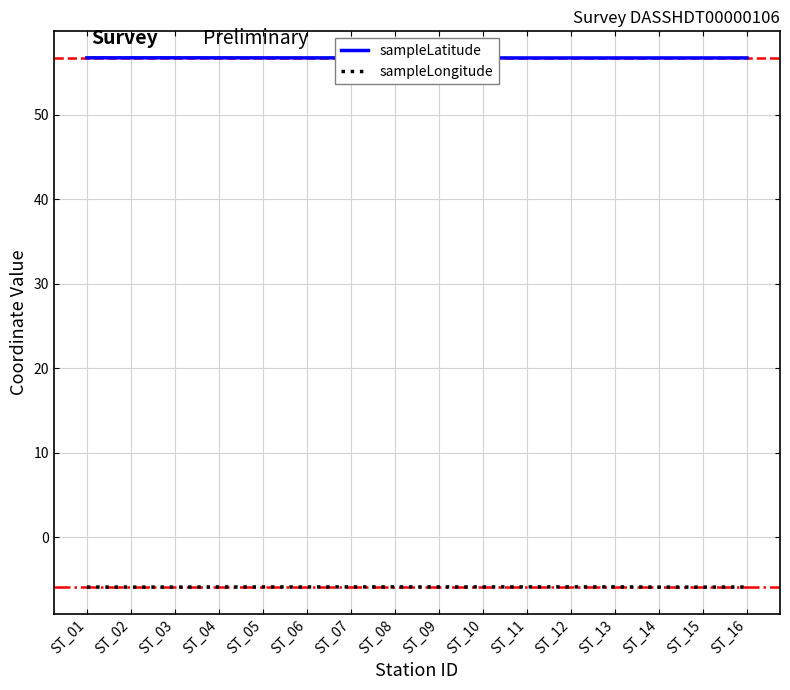

List the series in order of their peak value, lowest first.

sampleLongitude, sampleLatitude